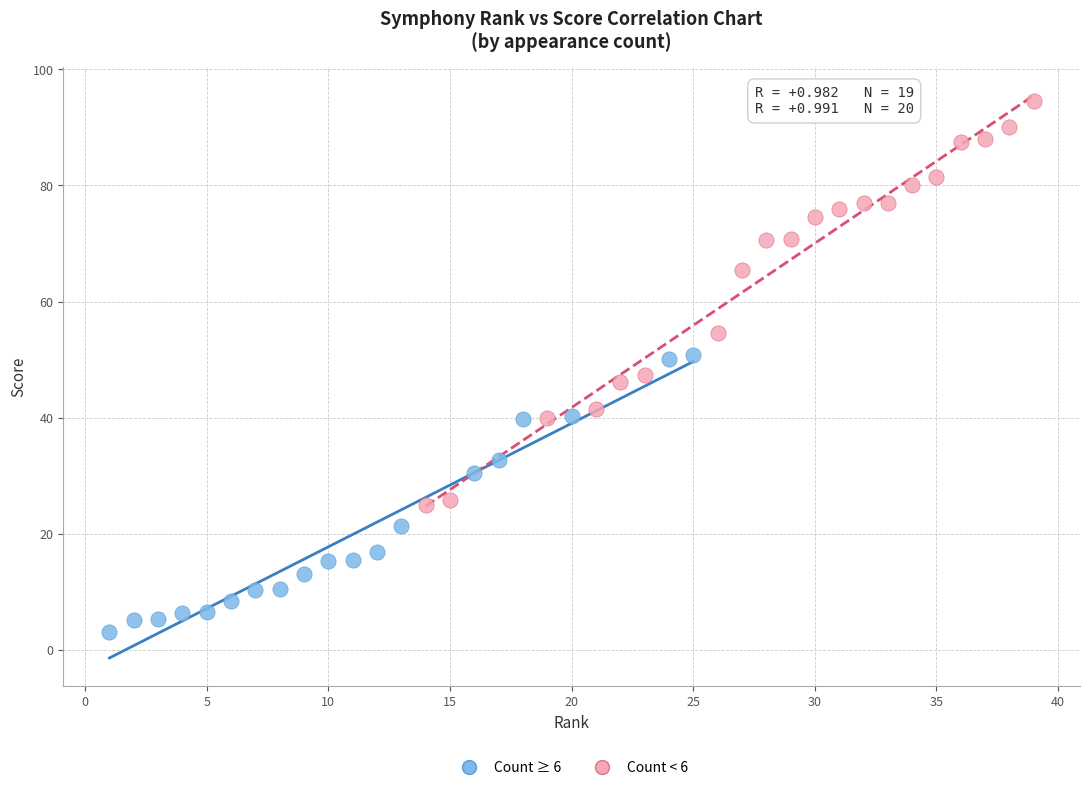

Which series contains the lowest Y value?

Count ≥ 6